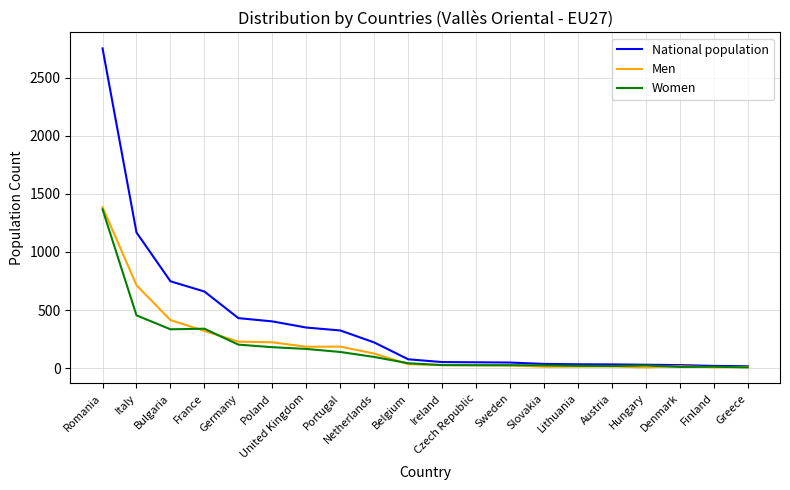

Is this an area chart (filled region under the line)?

No